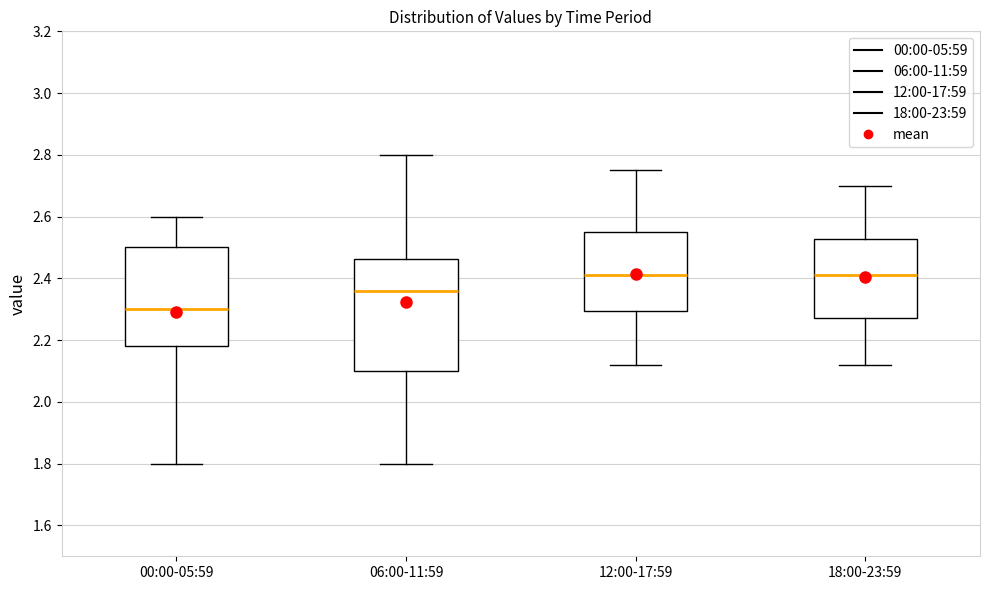

Where does the upper whisker of the box for 18:00-23:59 end on the y-axis? The values are not printed on the chart, so give them approximately, as read against the axis.

2.70